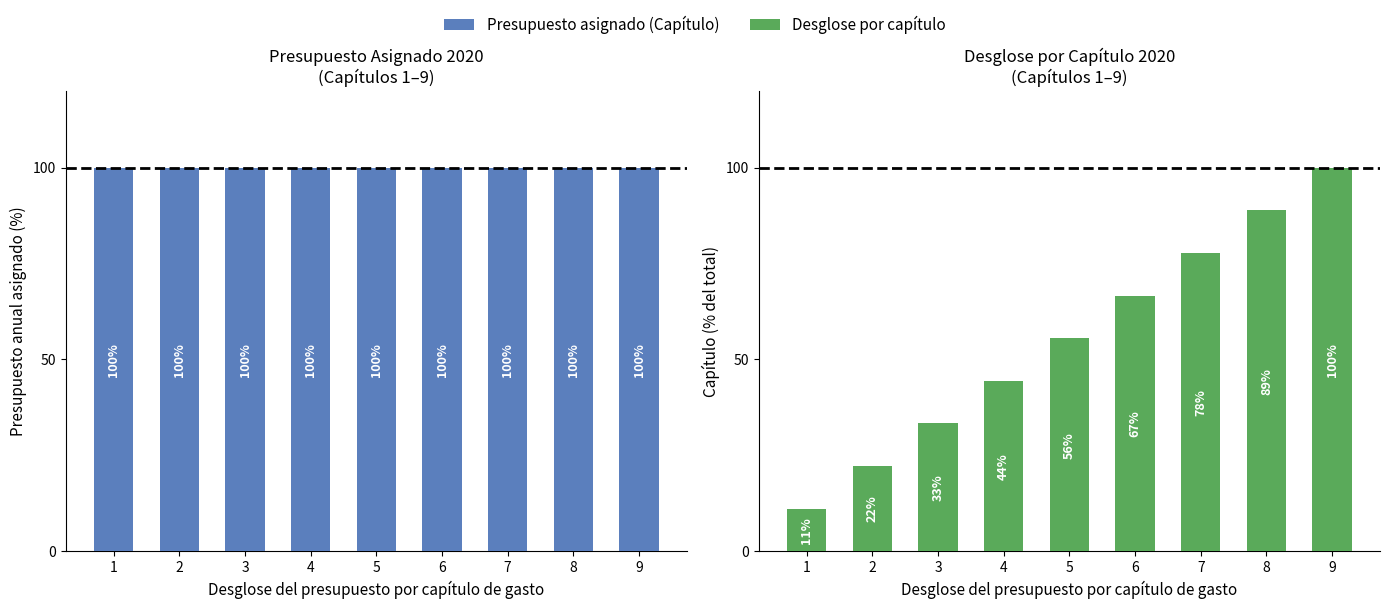

What is the minimum value shown in the chart?

11.1